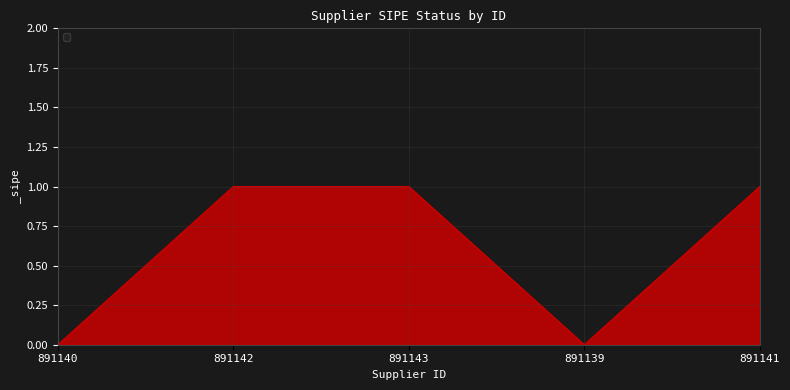

Reading right to left, what are all the values shown in this chart?

1	0	1	1	0